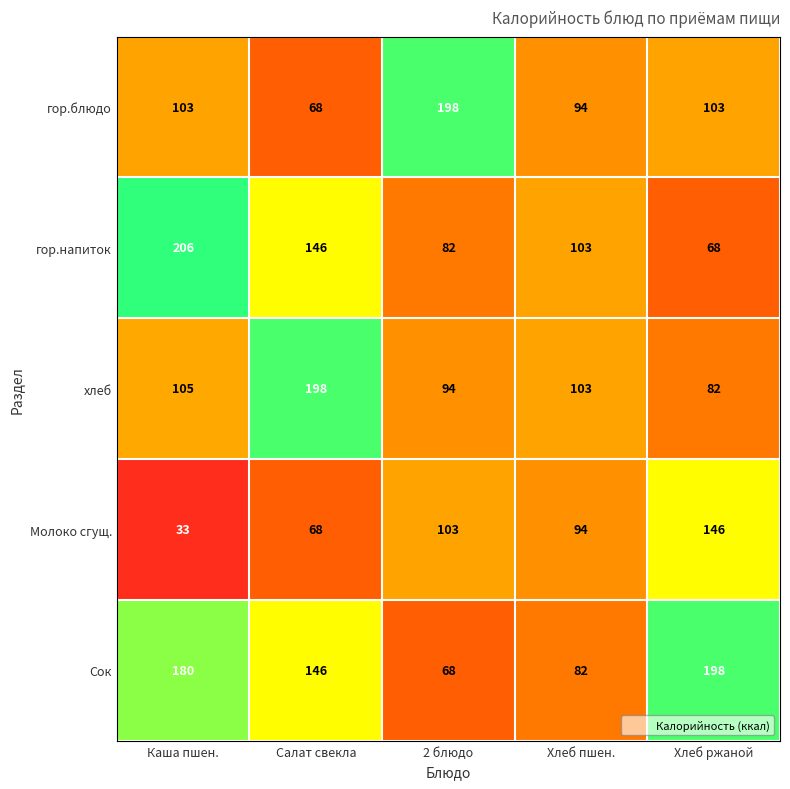

True or false: Молоко сгущ. has a value of 94 at Хлеб пшен..

True